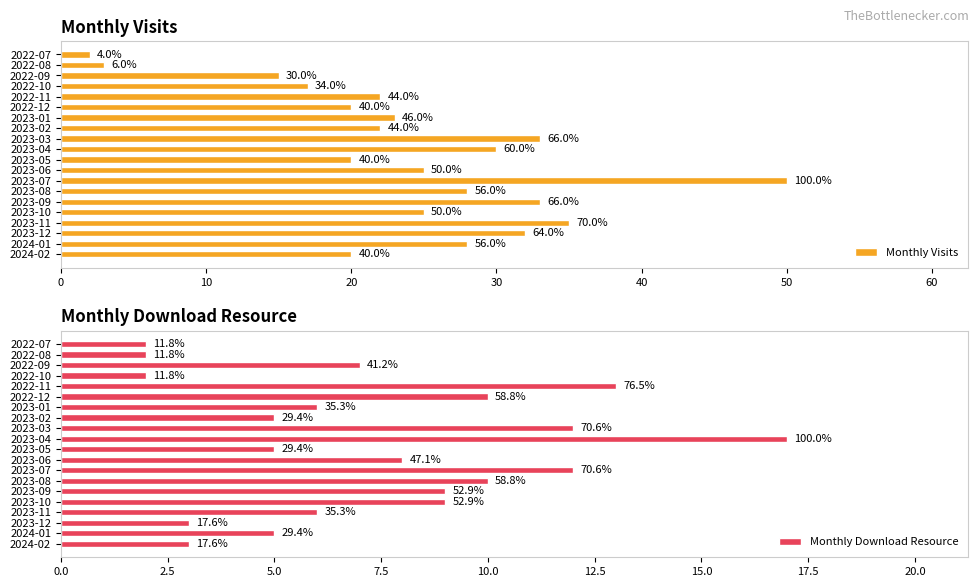

Which series has the largest total across all categories?

Monthly Visits